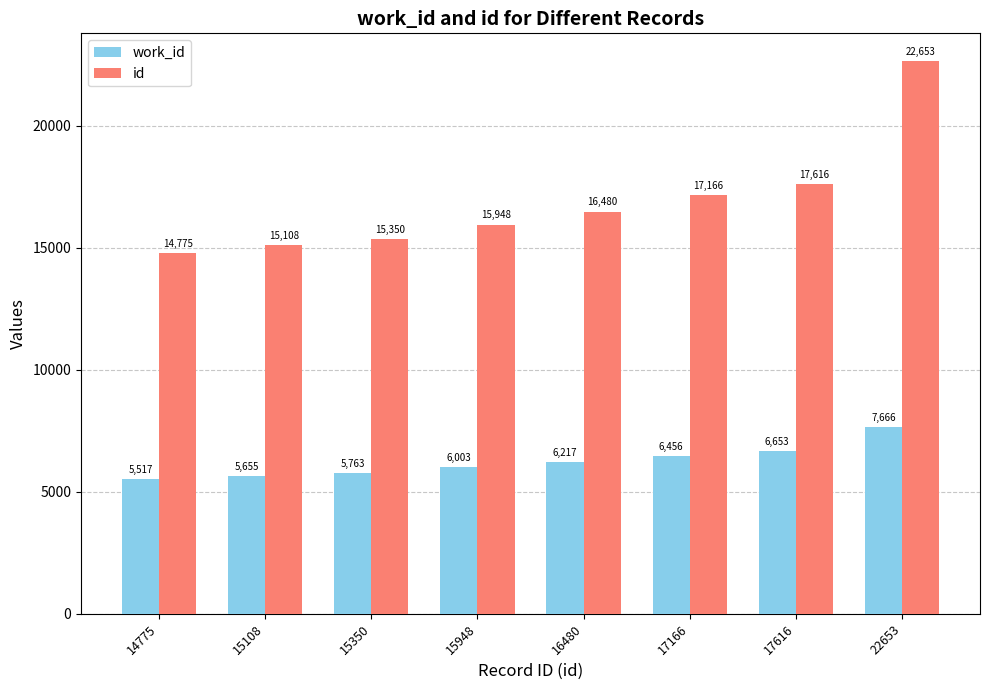

What is the sum of all work_id values?

49930